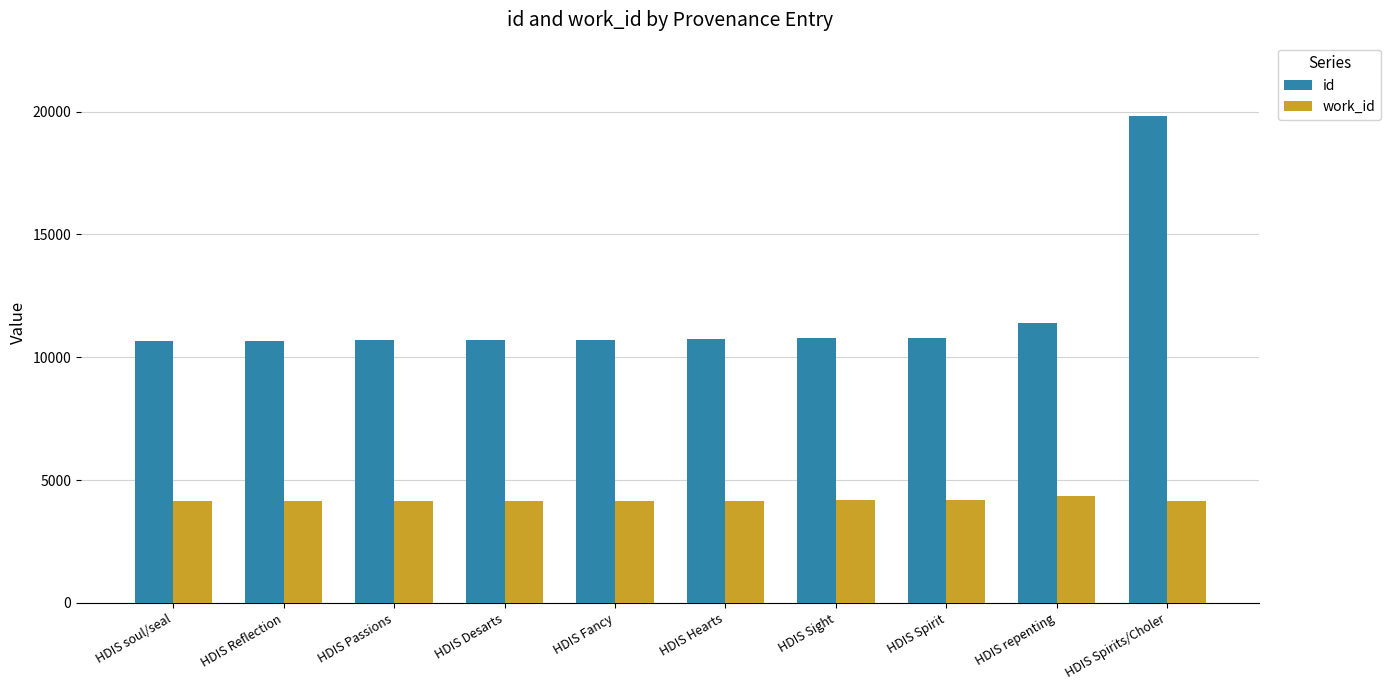

Read the id value at HDIS soul/seal, to the nearest 100.

10700